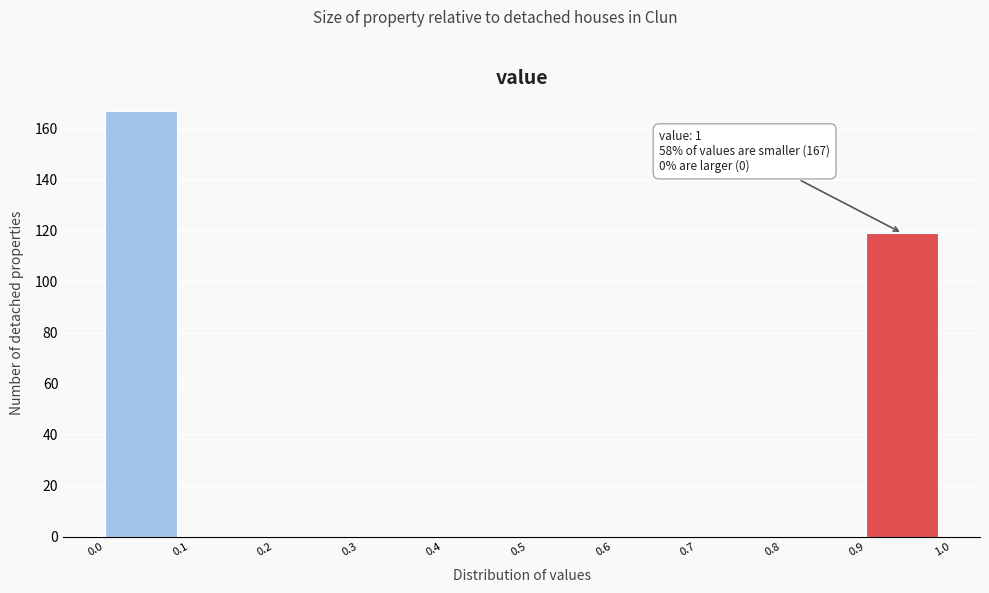

Which range on the x-axis has the tallest bar?

0.0 to 0.1